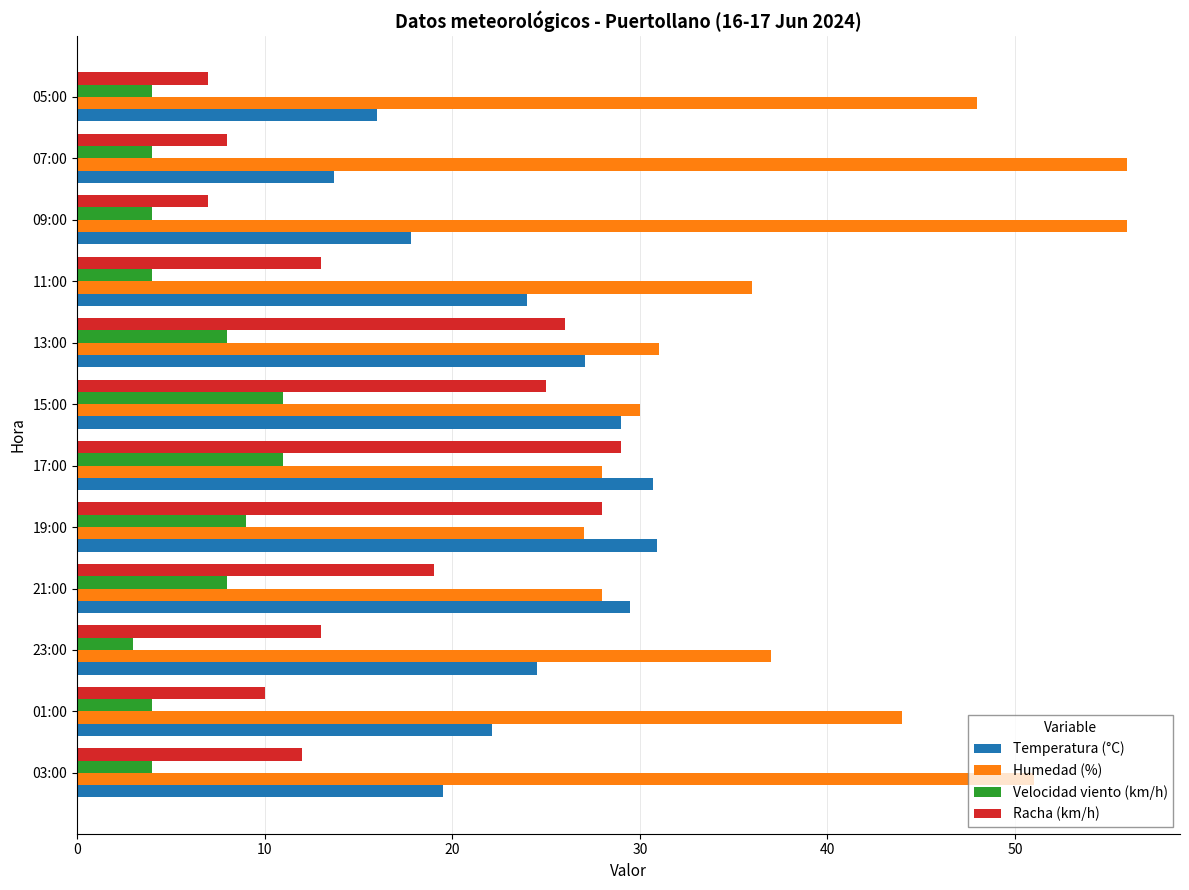

Between 19:00 and 07:00, which series saw the biggest shift?

Humedad (%)